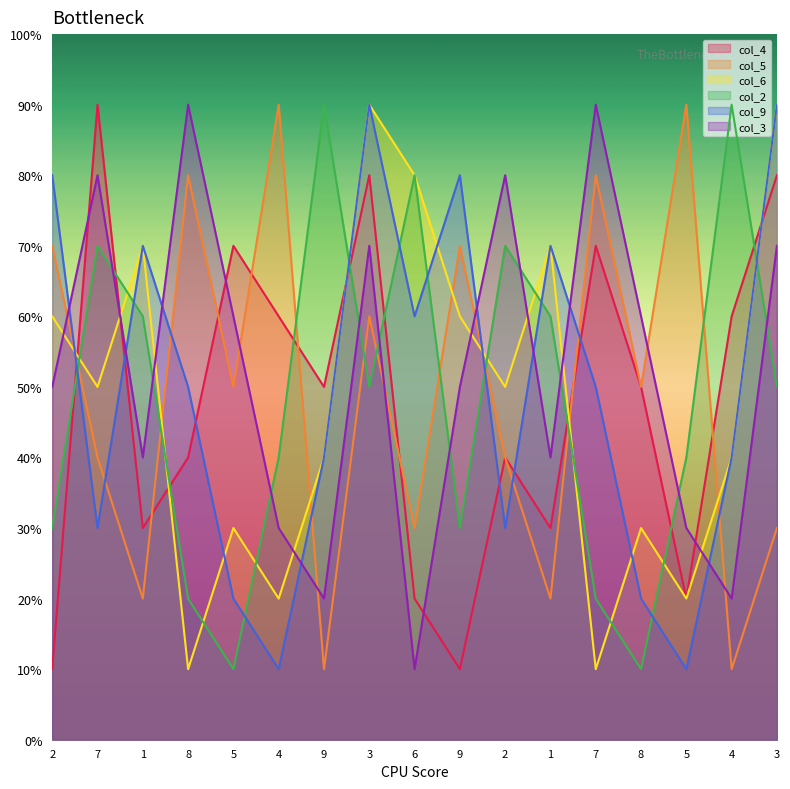

Read the col_6 value at 2.

6